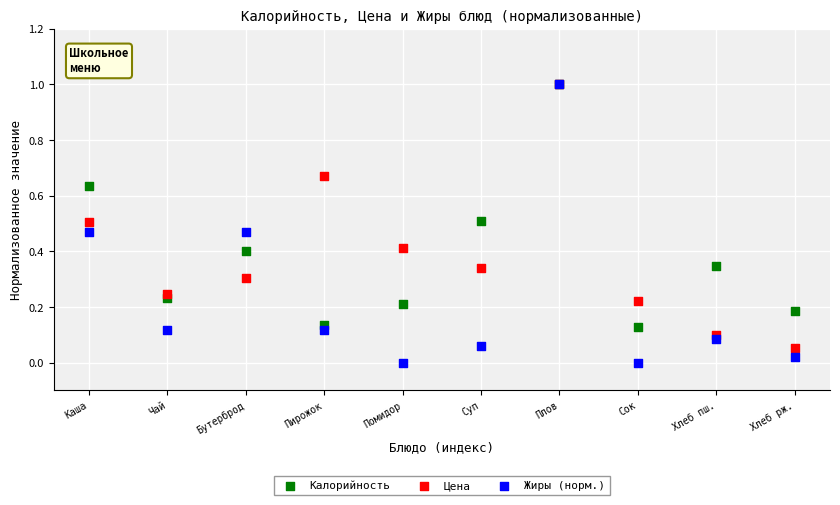

What are all the series names shown in the legend?

Калорийность, Цена, Жиры (норм.)